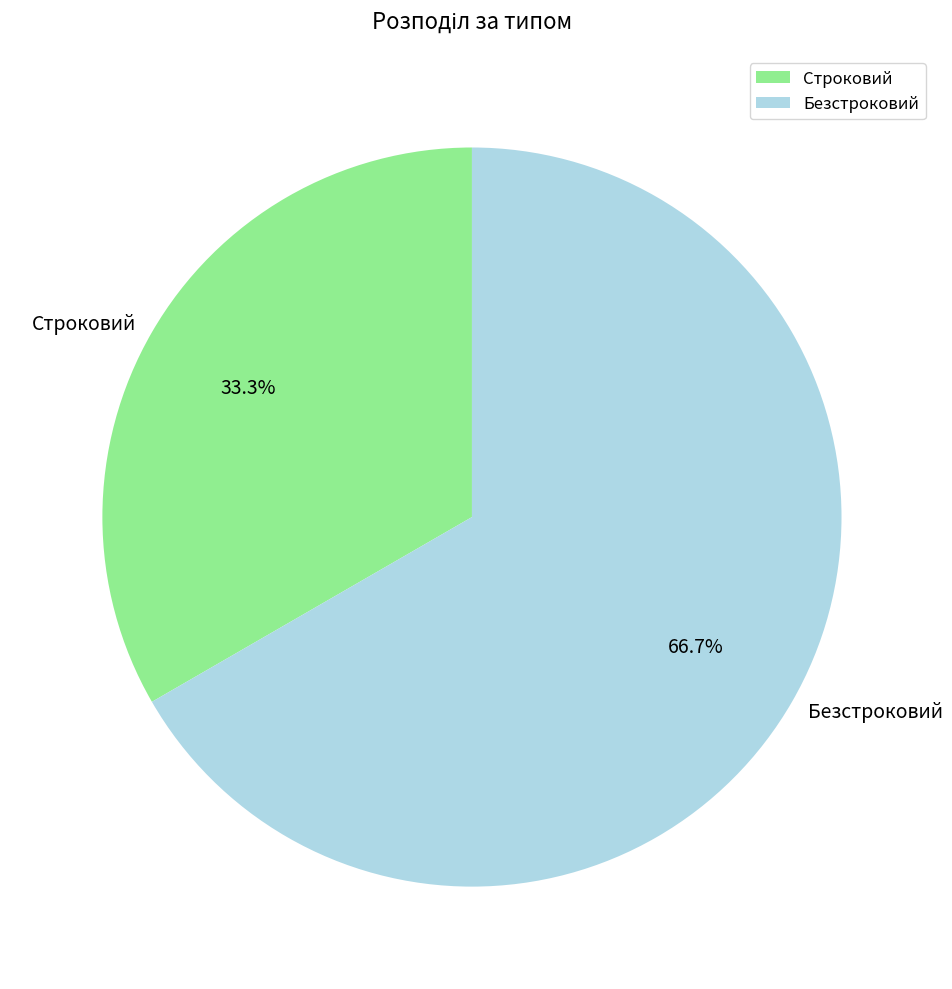

How many slices are in this pie chart?

2